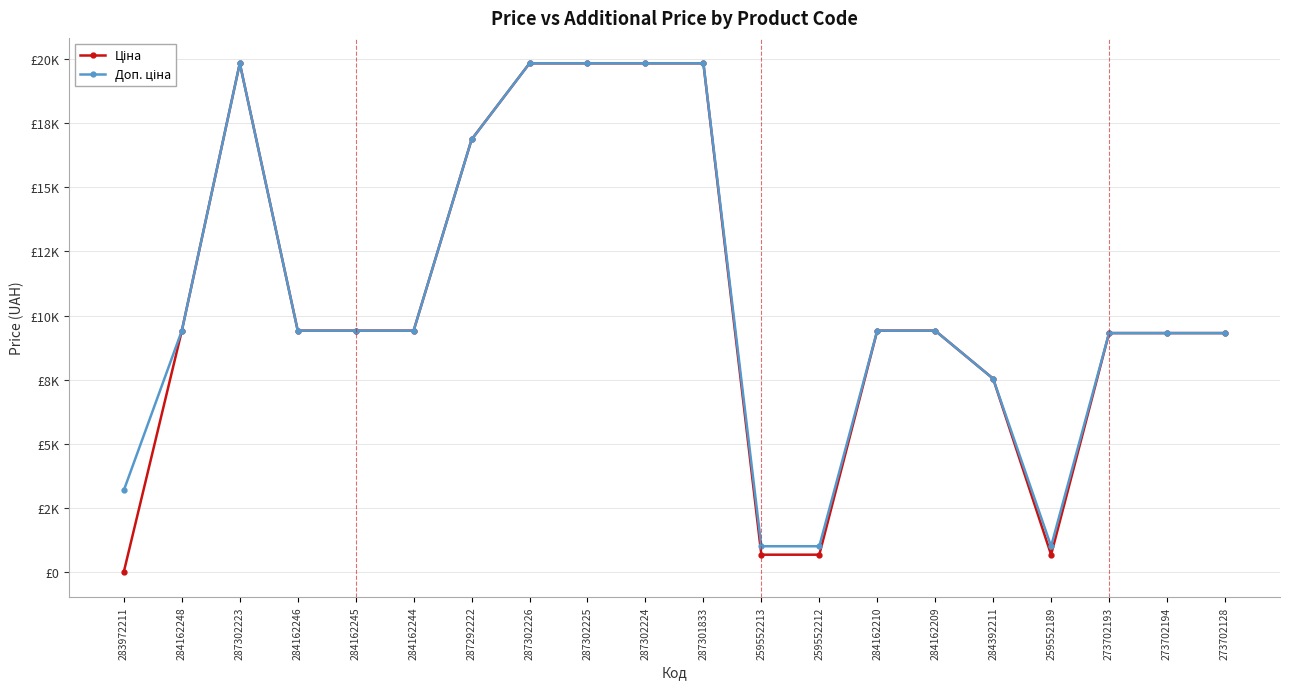

List the series in order of their peak value, lowest first.

Ціна, Доп. ціна